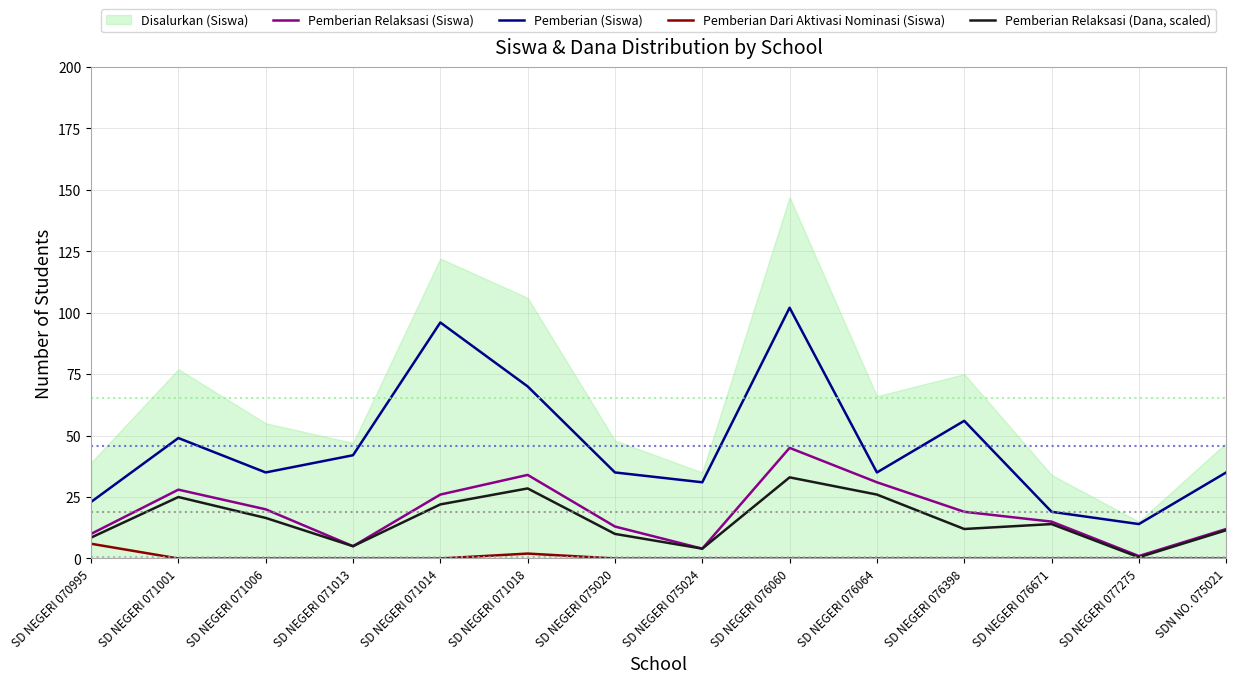

True or false: Pemberian (Siswa) and Pemberian Relaksasi (Dana, scaled) intersect in this chart.

False